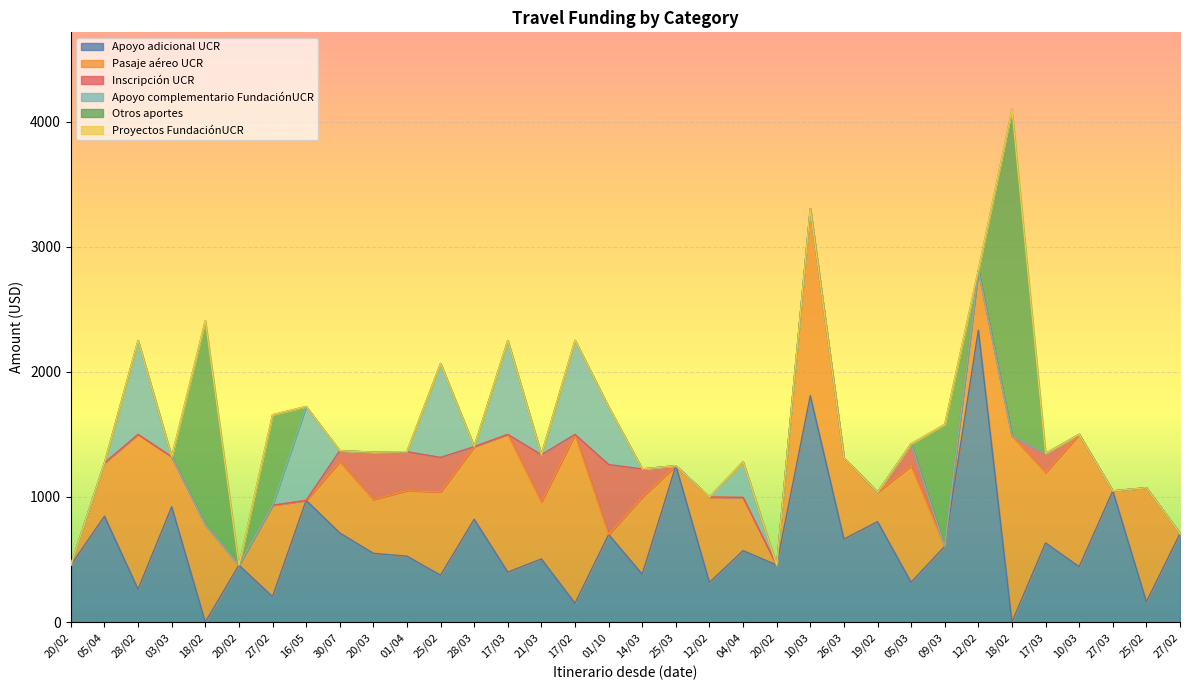

True or false: Inscripción UCR and Apoyo adicional UCR intersect in this chart.

False